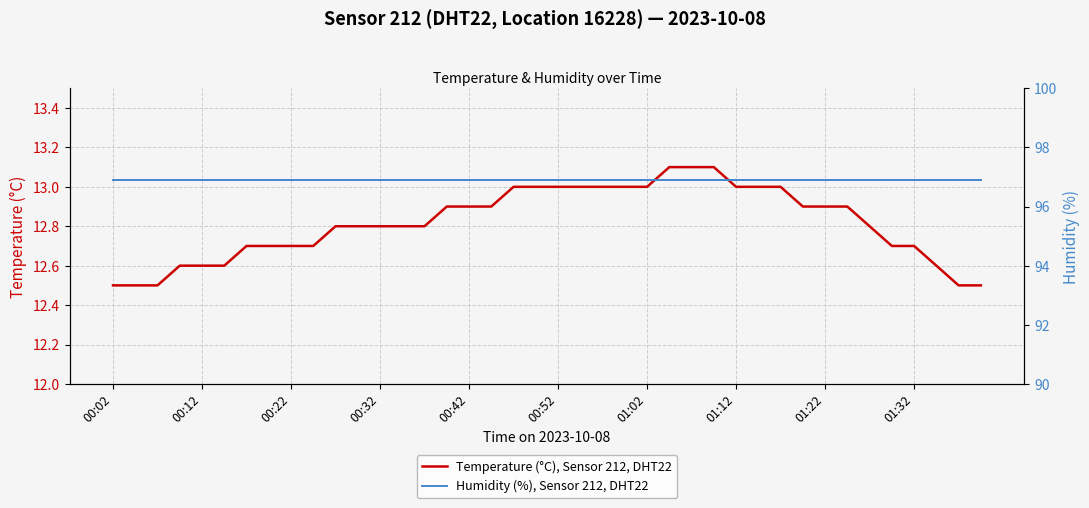

Is it true that Temperature (°C), Sensor 212, DHT22 equals 18.3 at 00:02?

False